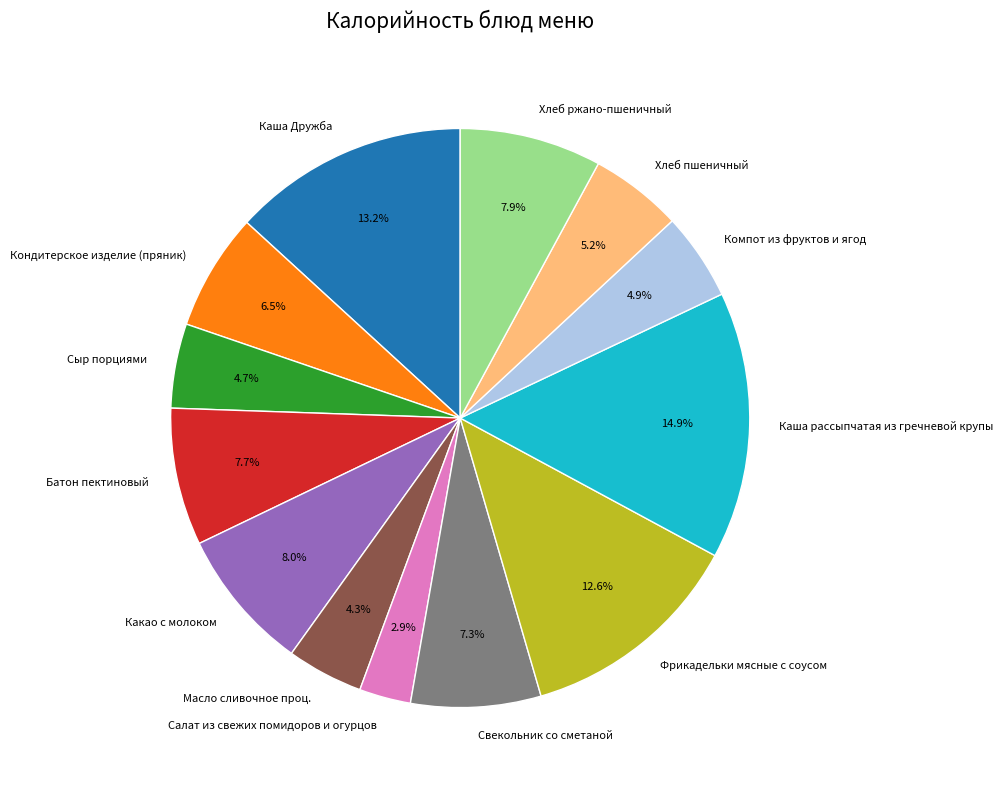

Is there a majority slice in this chart?

No